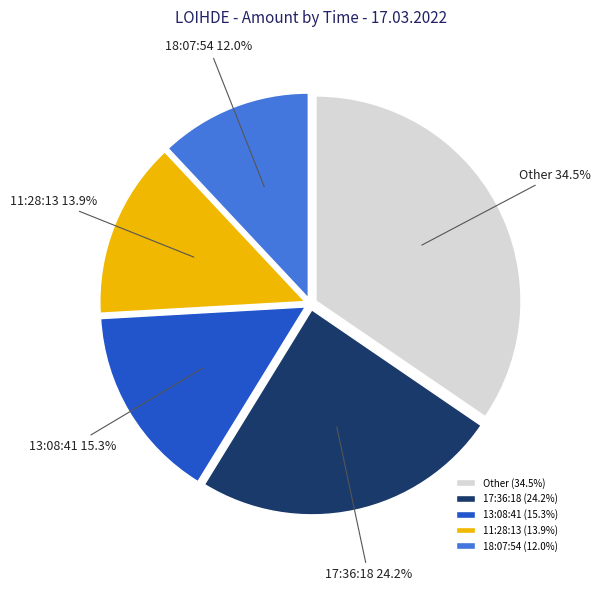

Combined, what portion of the pie is 18:07:54 and 11:28:13?

25.9%